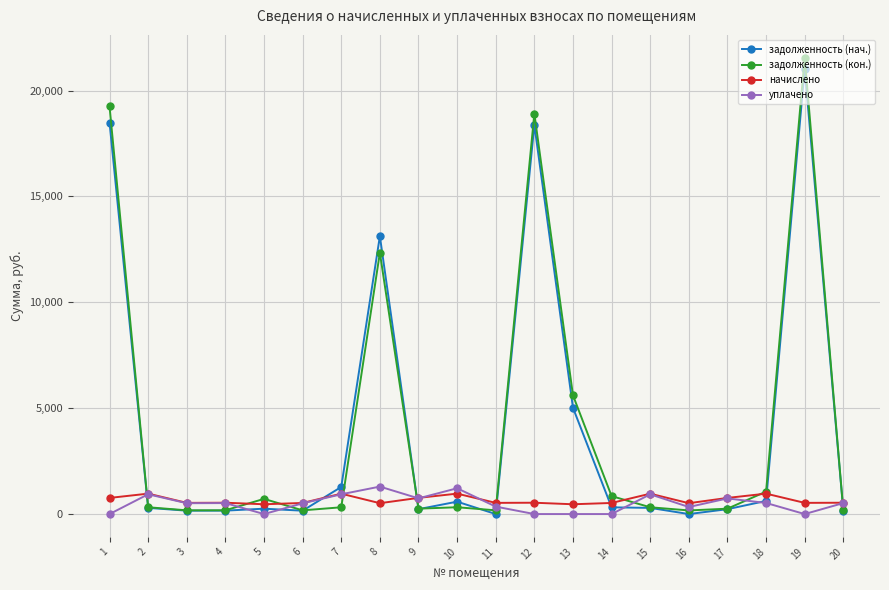

Which series has the widest spread of values?

задолженность (кон.)